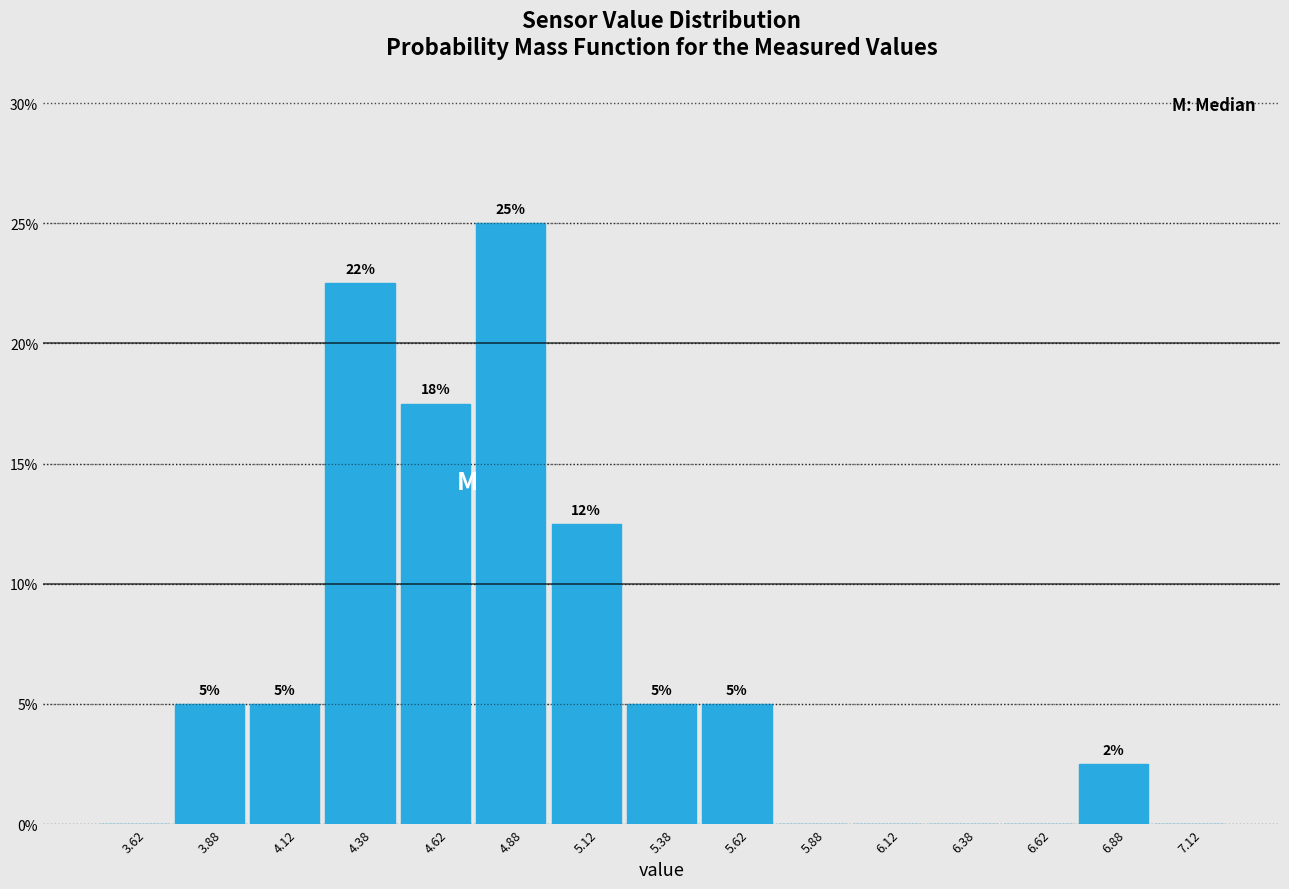

Over which range of the x-axis is the bar tallest?

4.75 to 5.00